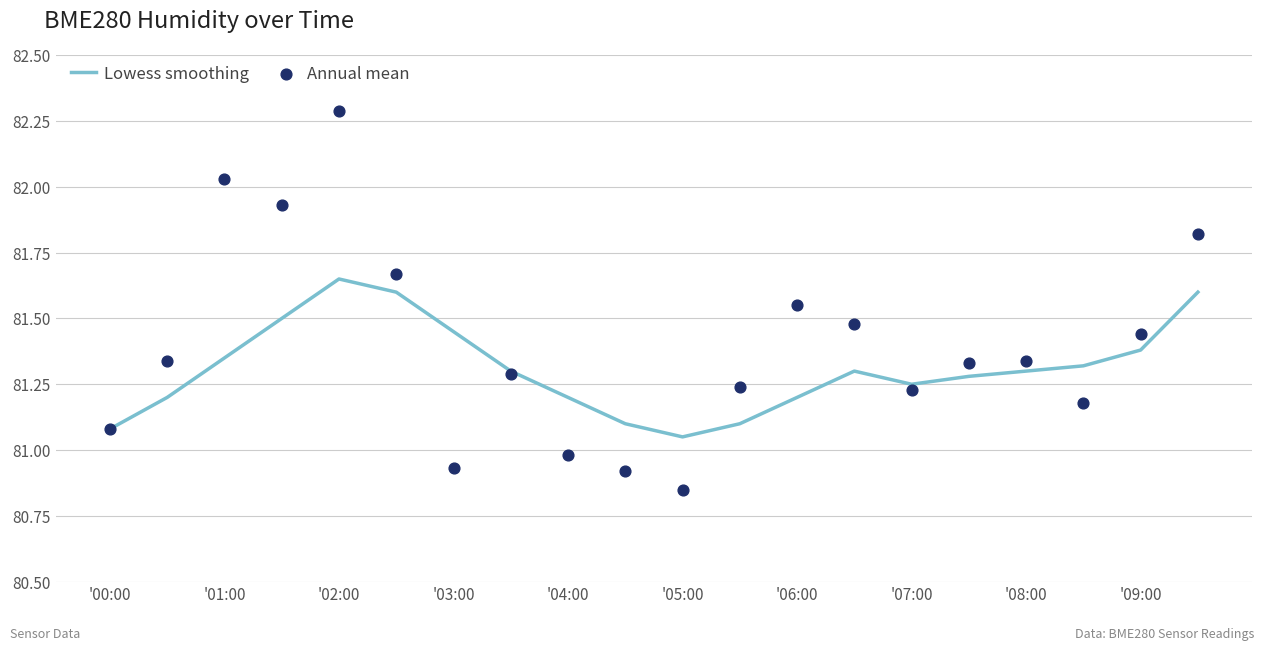

Which series has the largest total across all categories?

Annual mean